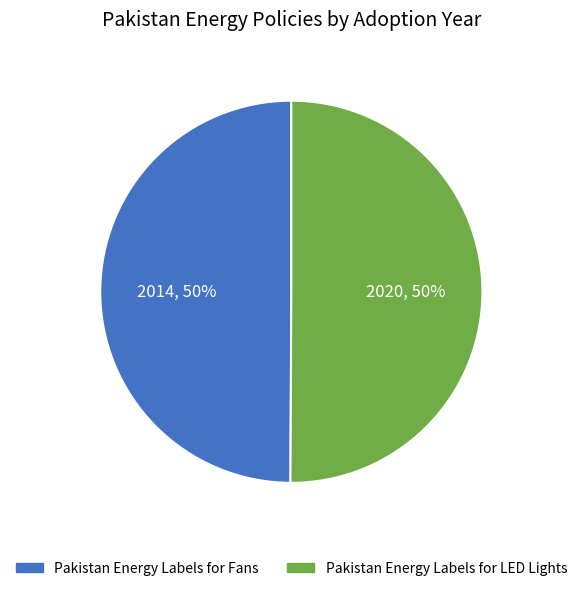

What is the ratio of the value at Pakistan Energy Labels for Fans to the value at Pakistan Energy Labels for LED Lights?

1.0